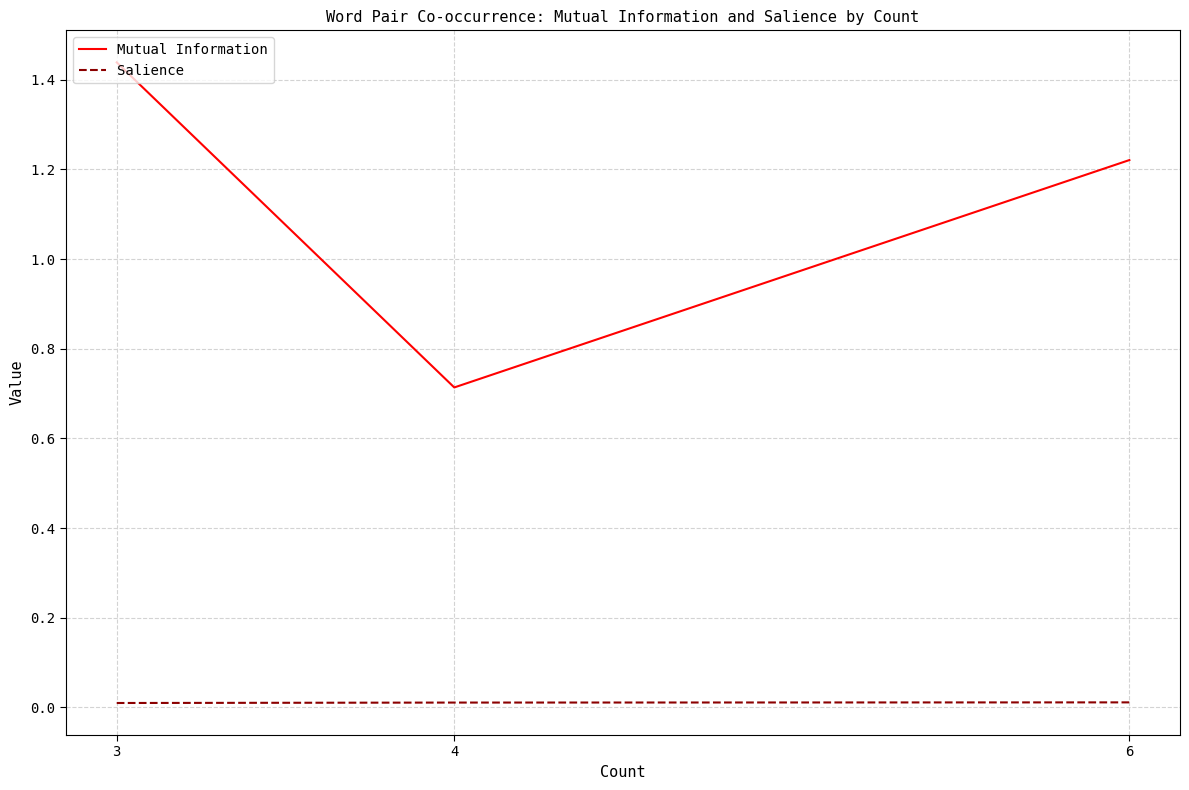

At 3, list the series in order from smallest to largest.

Salience, Mutual Information